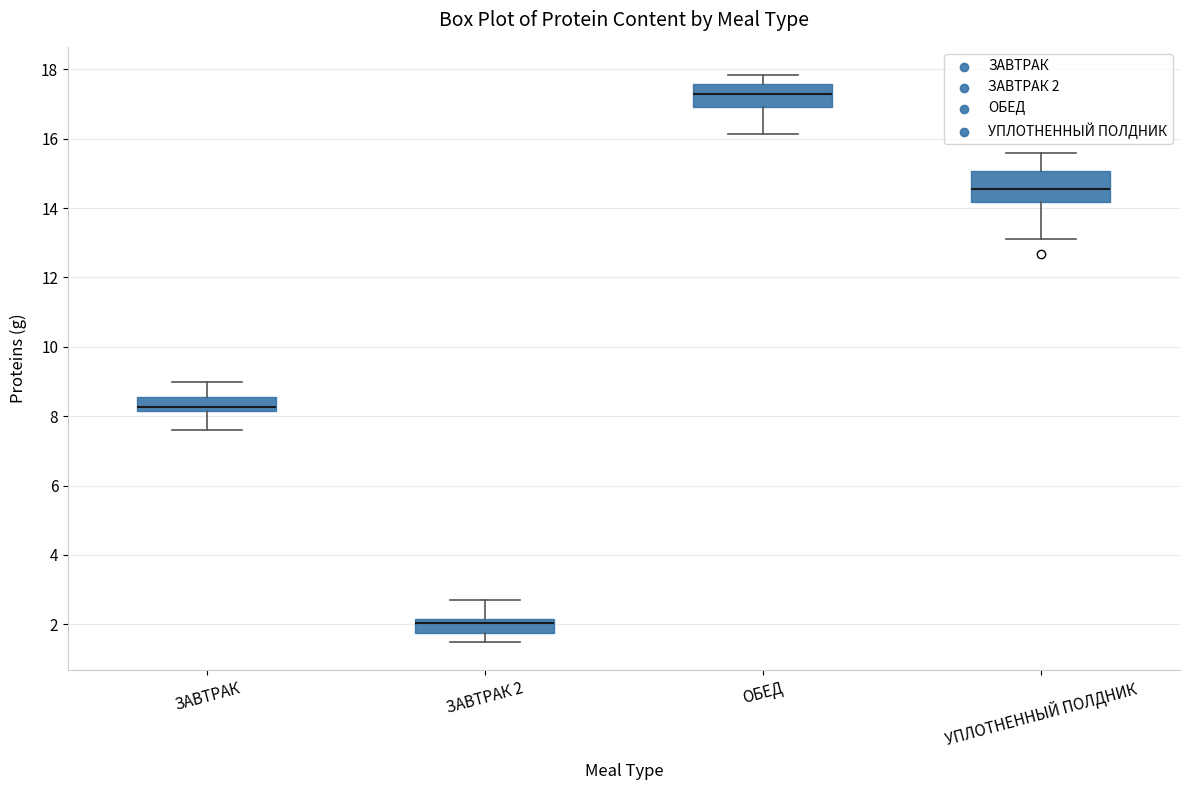

Which box's median line is the lowest?

ЗАВТРАК 2